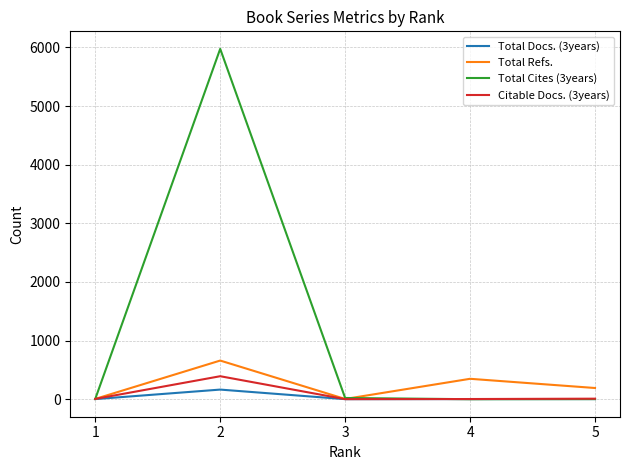

The value of Total Cites (3years) at 2 is 10095. True or false?

False